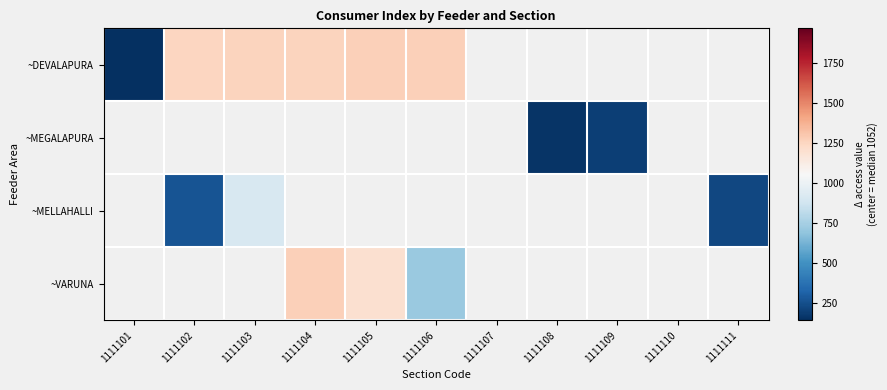

Which label corresponds to the smallest value in the chart?

1111101